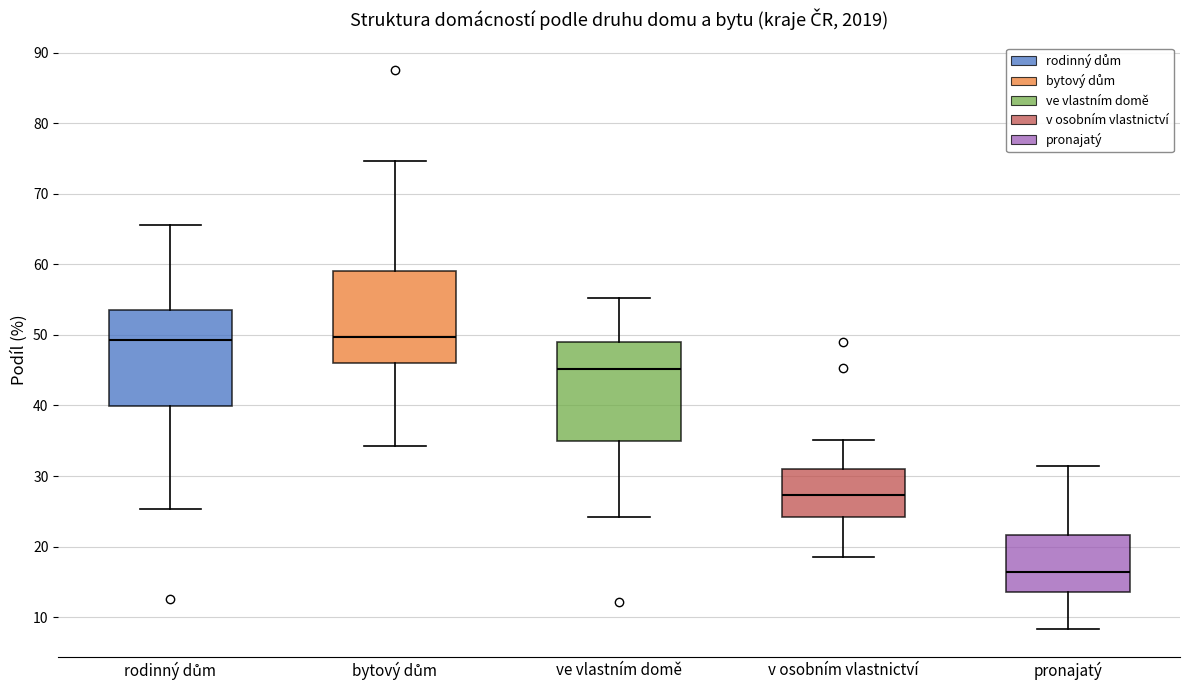

Reading left to right, transcribe this box plot: for each box, give where its median line is, the range the box spans, and where its two whiskers end, as read against the y-axis. The values are not printed on the chart, so give them approximately, as read against the axis.

rodinný dům: median 49, box 40 to 54, whiskers 25 to 66
bytový dům: median 50, box 46 to 59, whiskers 34 to 75
ve vlastním domě: median 45, box 35 to 49, whiskers 24 to 55
v osobním vlastnictví: median 27, box 24 to 31, whiskers 18 to 35
pronajatý: median 16, box 14 to 22, whiskers 8 to 31